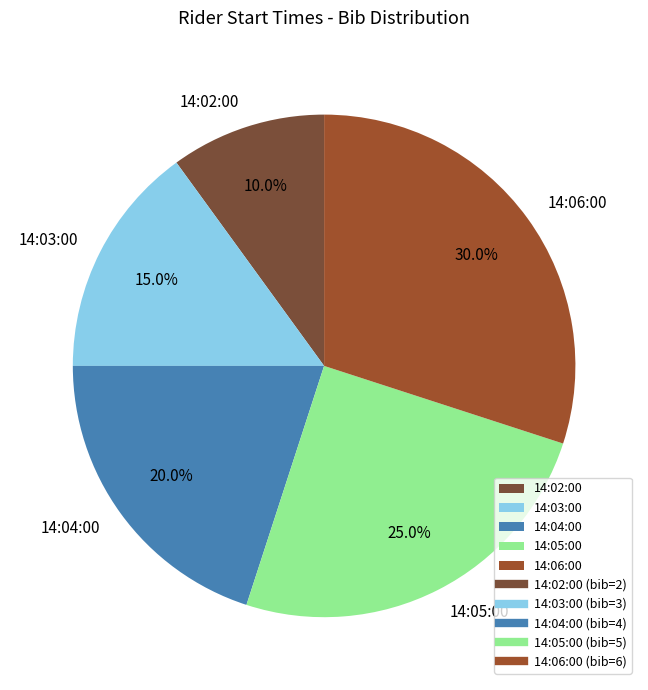

How many segments does this pie chart have?

5